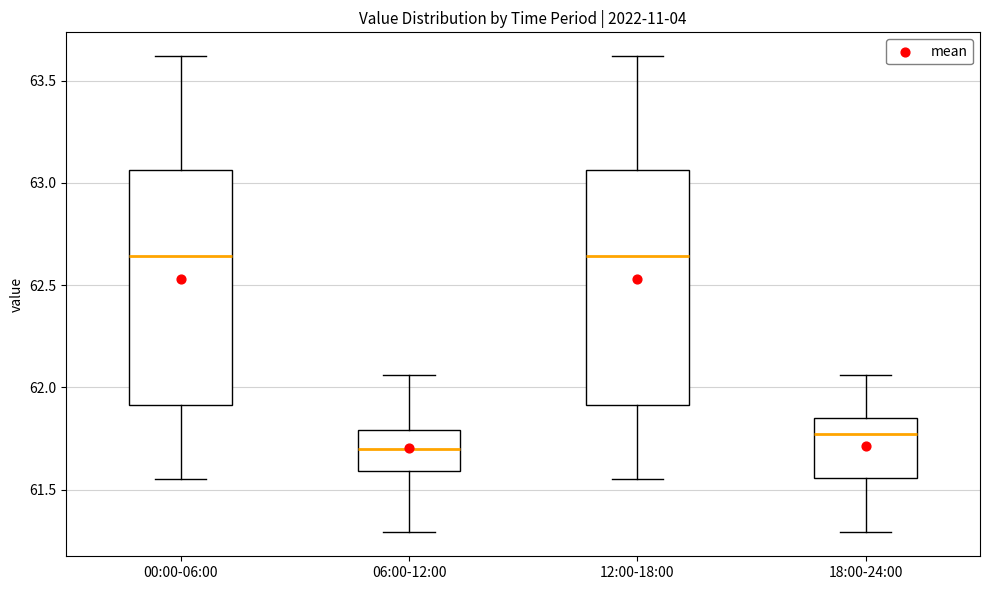

Reading left to right, read every box against the y-axis: the position of its median line, the range the box covers, and the ends of its whiskers. The values are not printed on the chart, so give them approximately, as read against the axis.

00:00-06:00: median 62.65, box 61.90 to 63.05, whiskers 61.55 to 63.60
06:00-12:00: median 61.70, box 61.60 to 61.80, whiskers 61.30 to 62.05
12:00-18:00: median 62.65, box 61.90 to 63.05, whiskers 61.55 to 63.60
18:00-24:00: median 61.75, box 61.55 to 61.85, whiskers 61.30 to 62.05